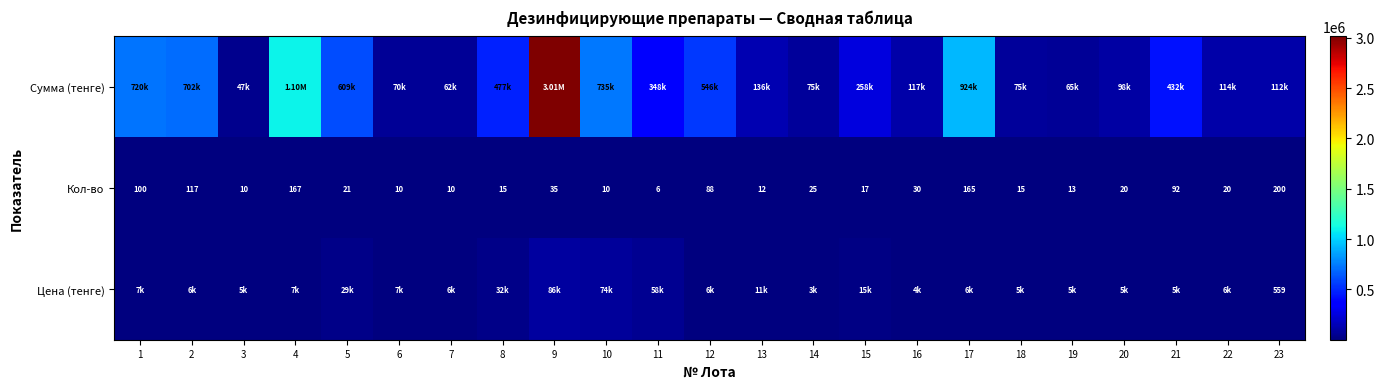

Between 5 and 7, which is larger?

5